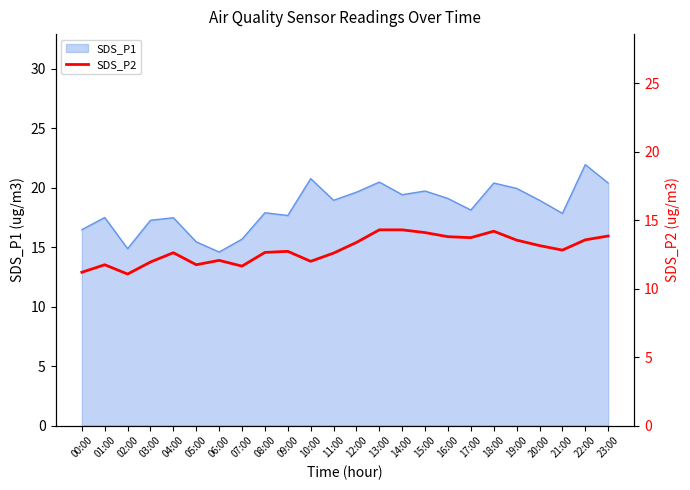

At which label does SDS_P1 reach its peak?

22:00